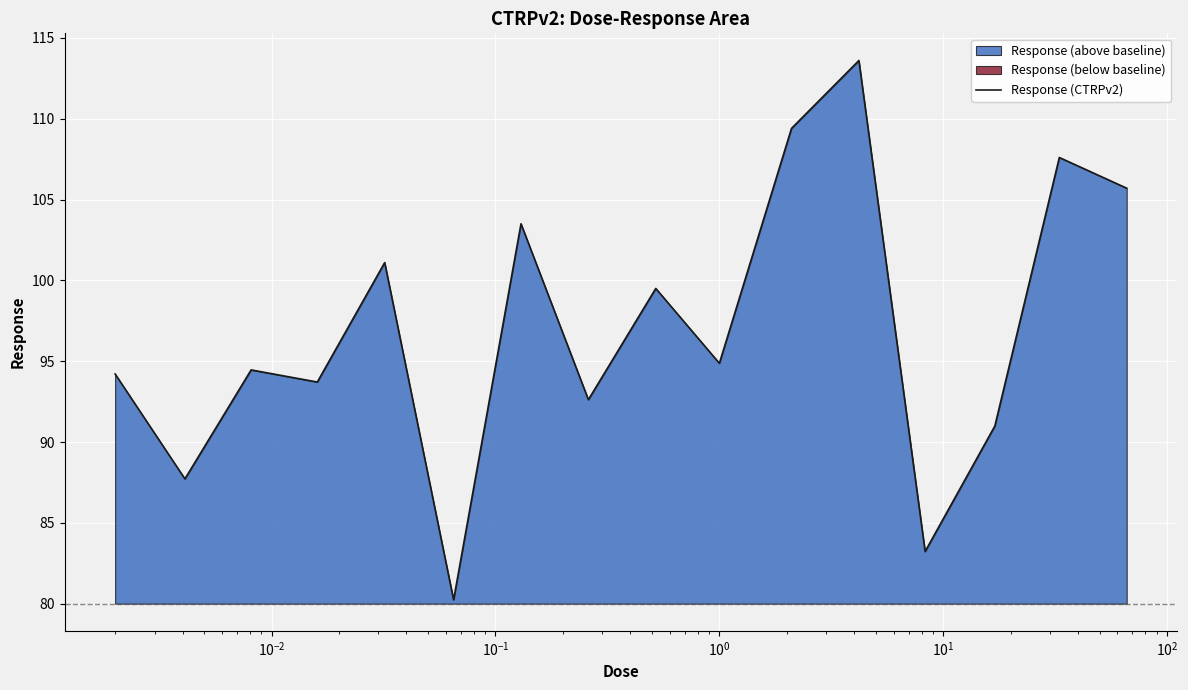

What is the lowest value of the Response (CTRPv2) series?

80.2